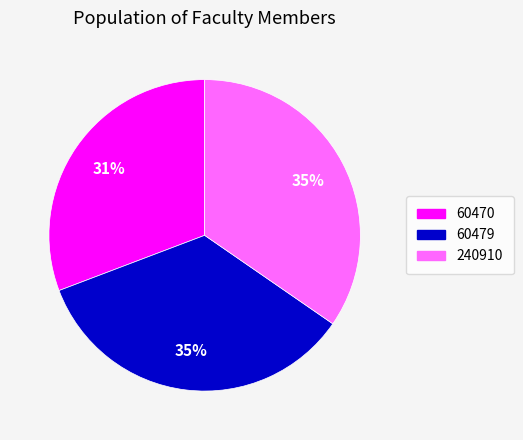

True or false: 60479 accounts for 35% of the total.

True